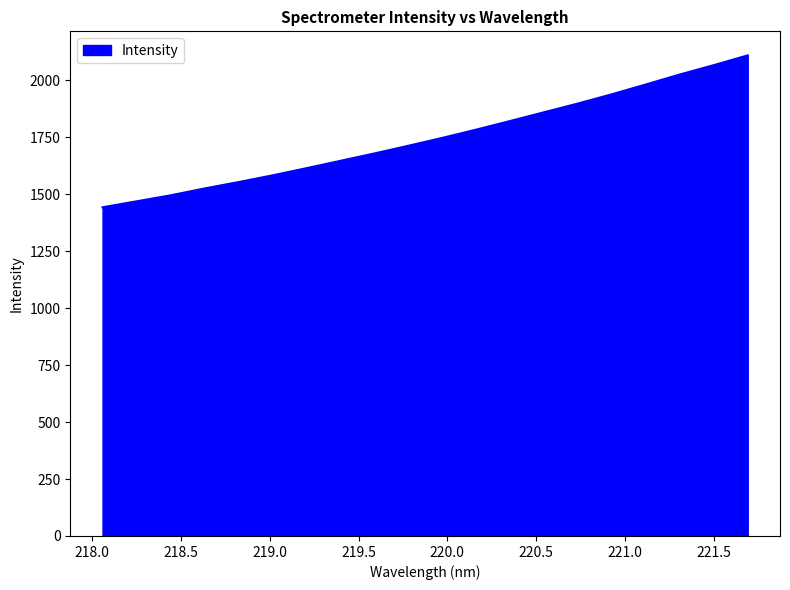

What is the minimum value shown in the chart?

1443.1